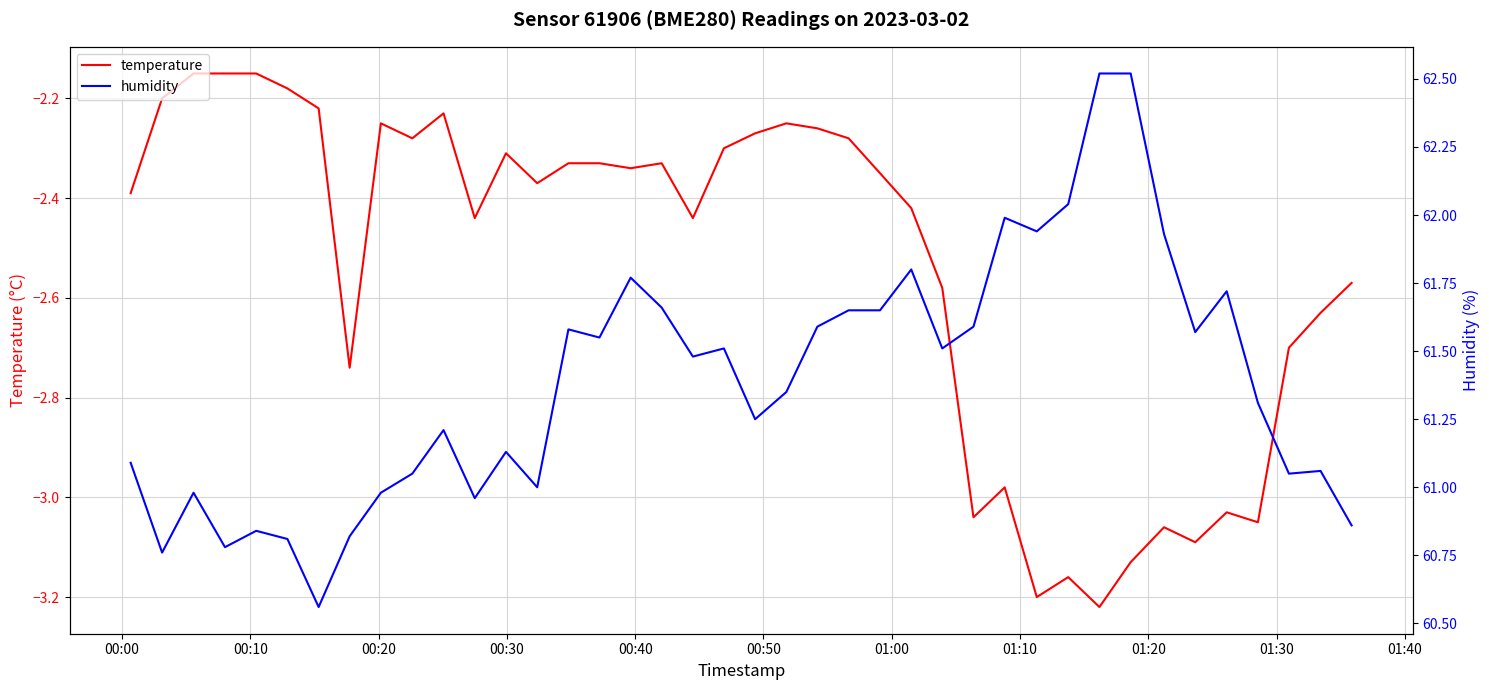

Which series has the largest total across all categories?

humidity